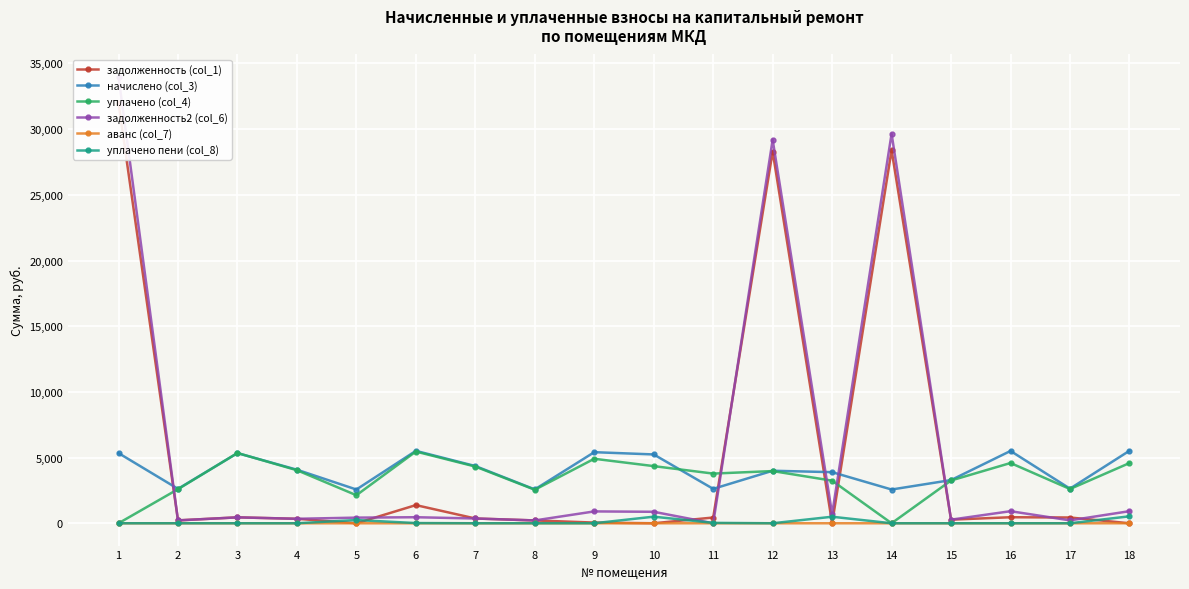

What is the greatest value displayed?

33983.0